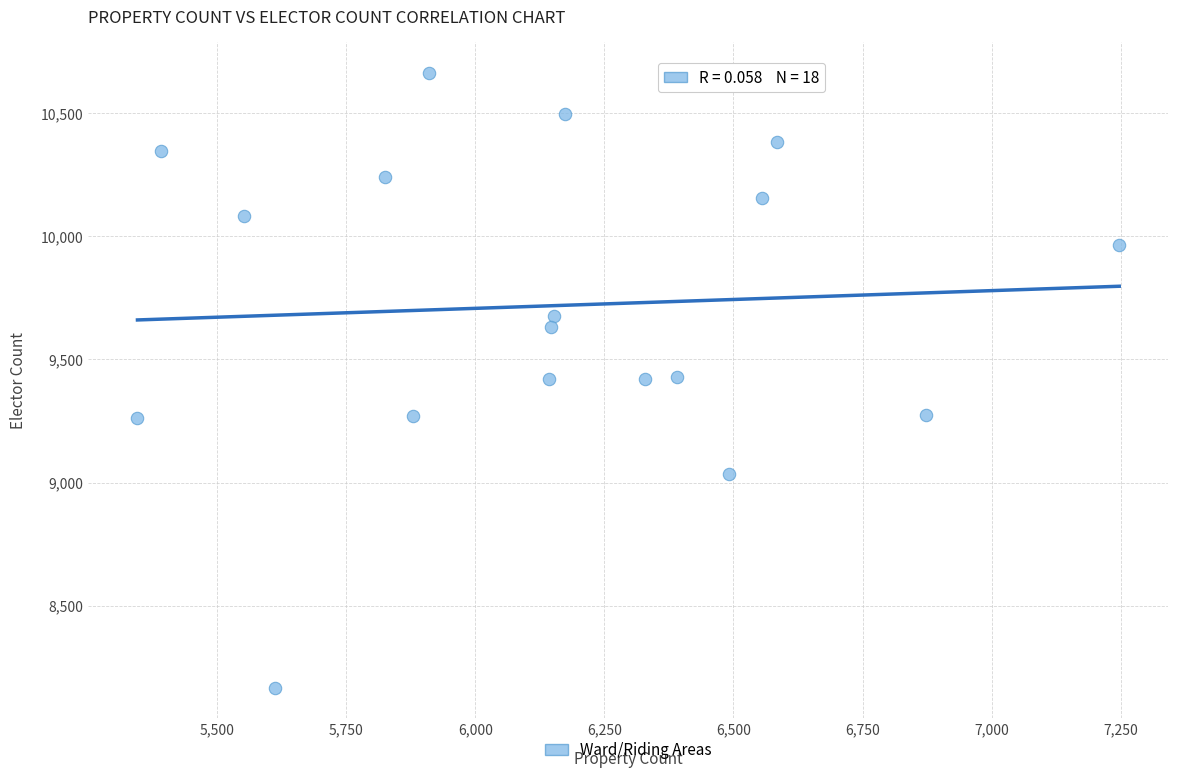

What is the range of X values (max minus min)?

1901